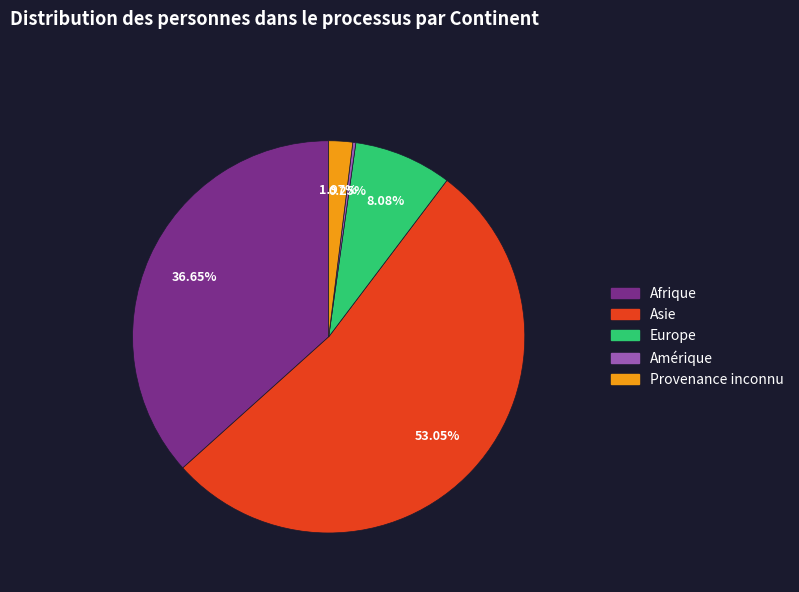

To the nearest percent, what is the difference between the largest and smallest slice percentages?

53%